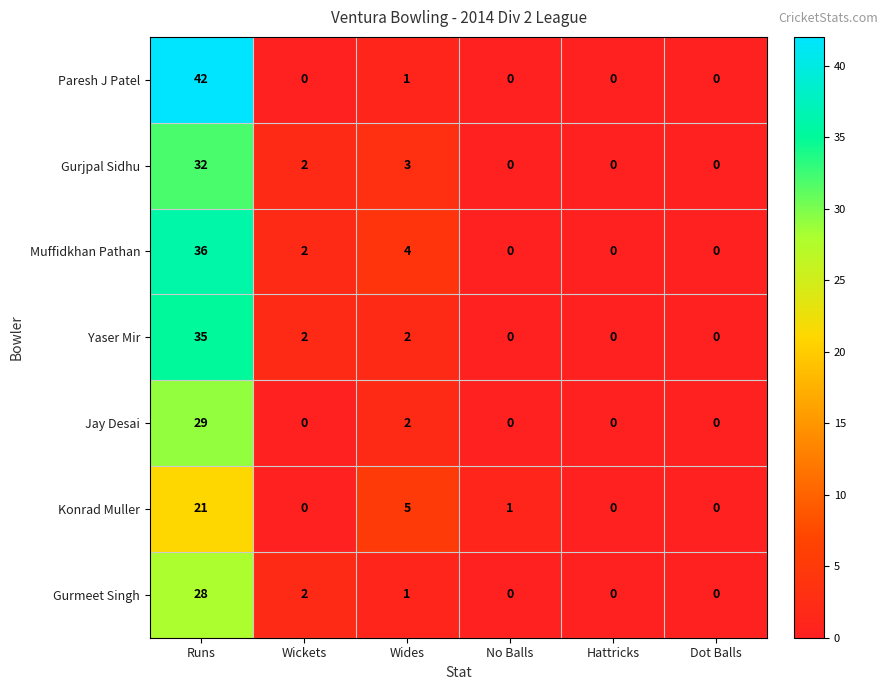

The Muffidkhan Pathan series shows 4 at Wides. True or false?

True